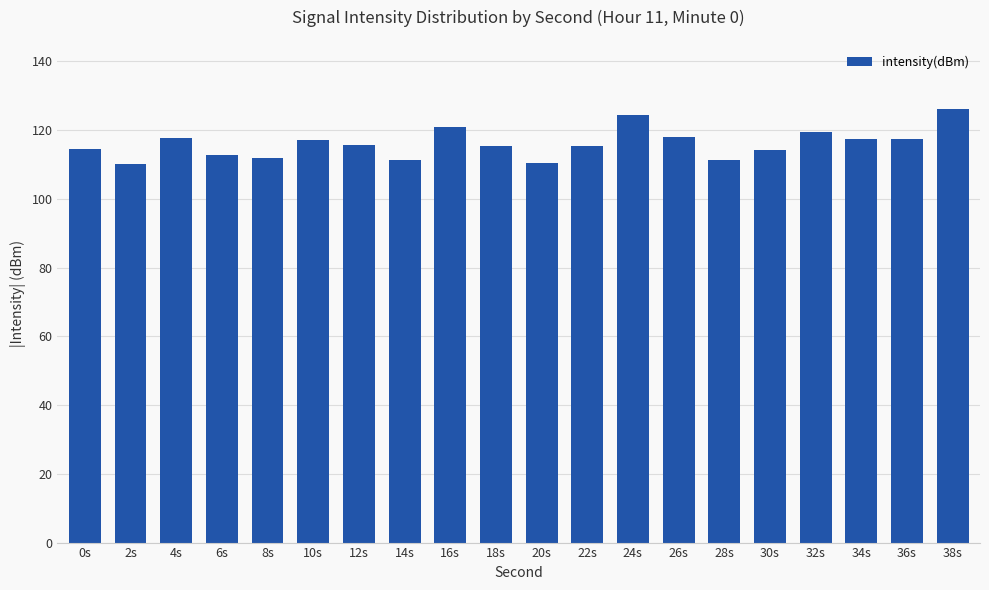

At which category does the chart reach its peak across all series?

38s